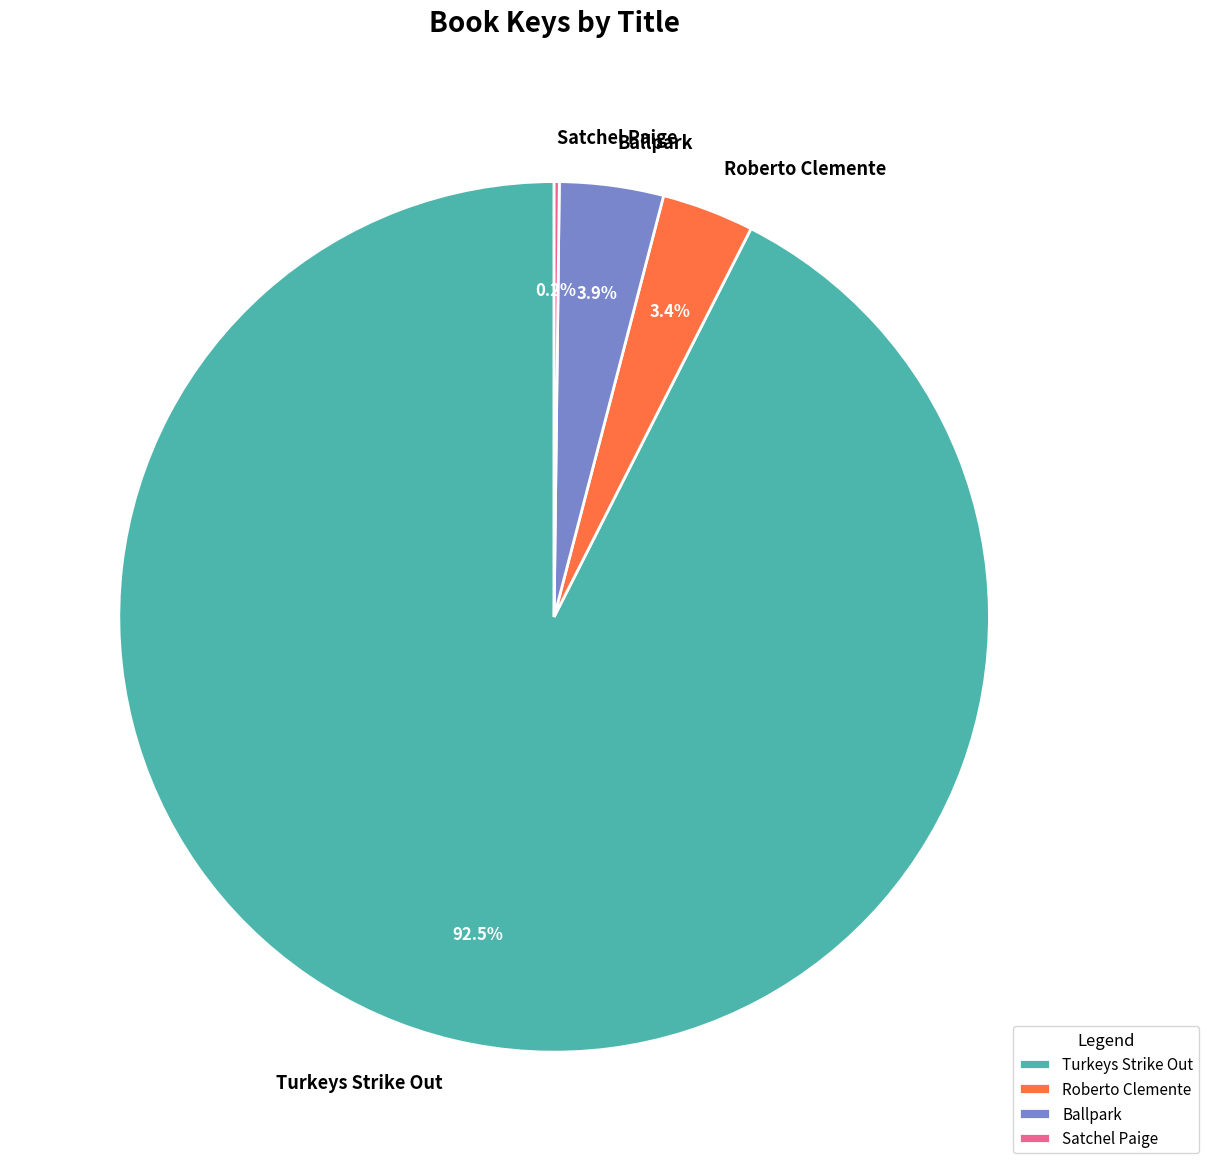

Is there any slice that represents more than half of the pie?

Yes